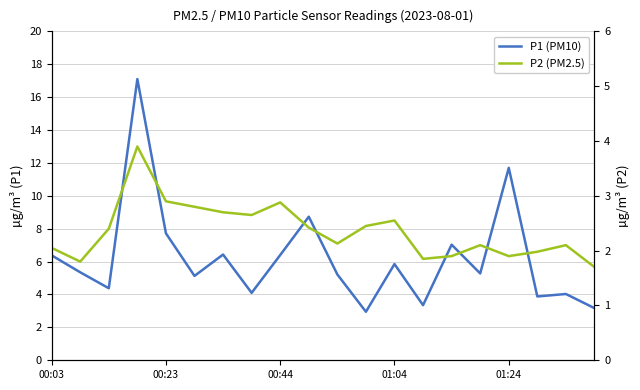

Between 13 and 14, which series saw the biggest shift?

P1 (PM10)